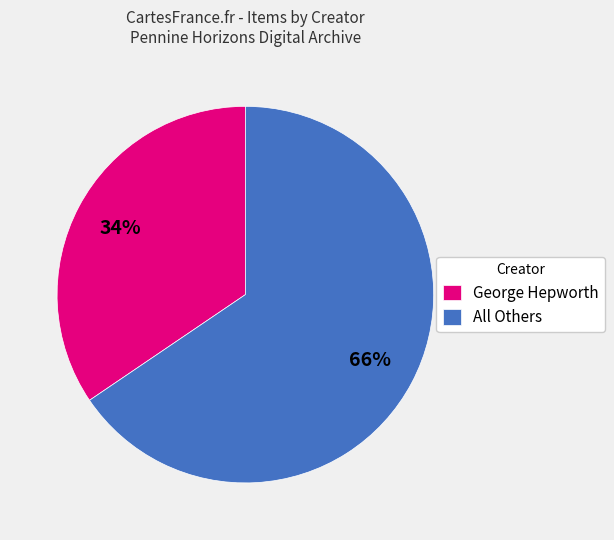

Is the sum of All Others and George Hepworth greater than half?

Yes